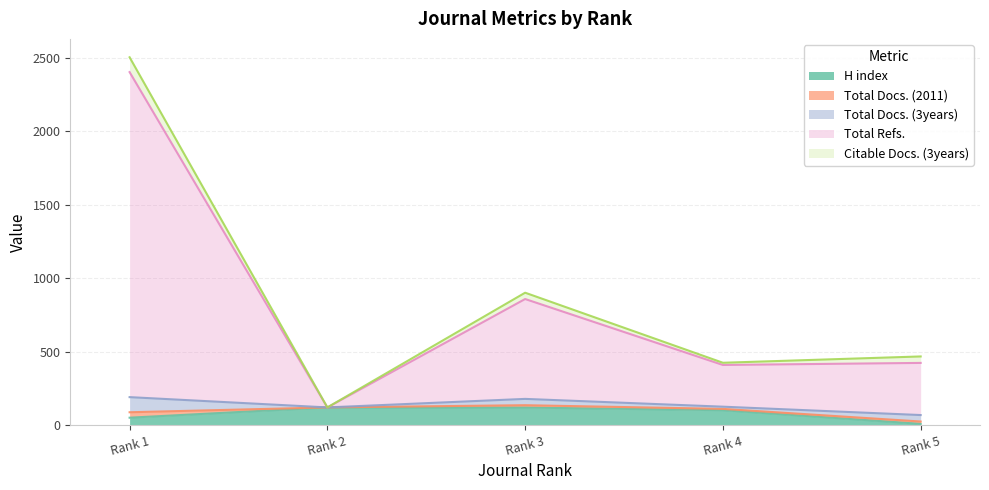

How many values in Total Refs. are above zero?

4